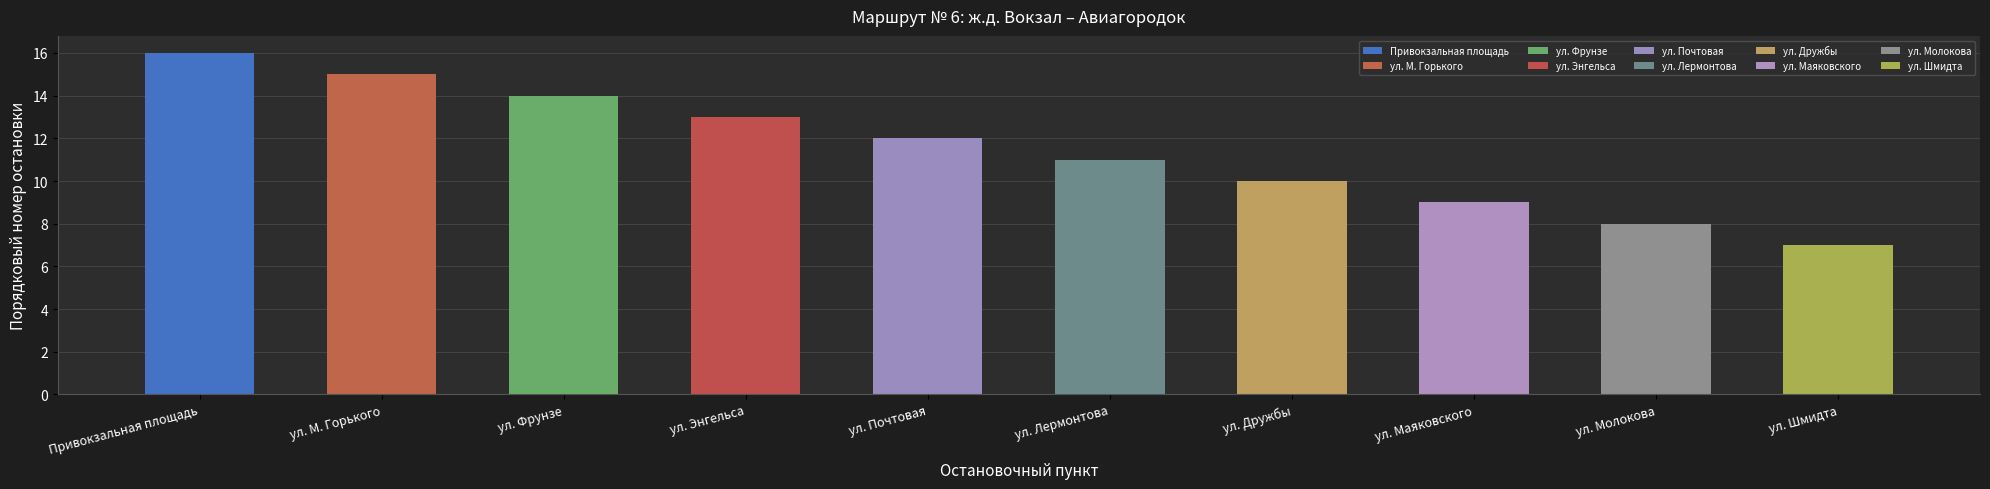

What is the label of the 7th bar from the right?

ул. Энгельса